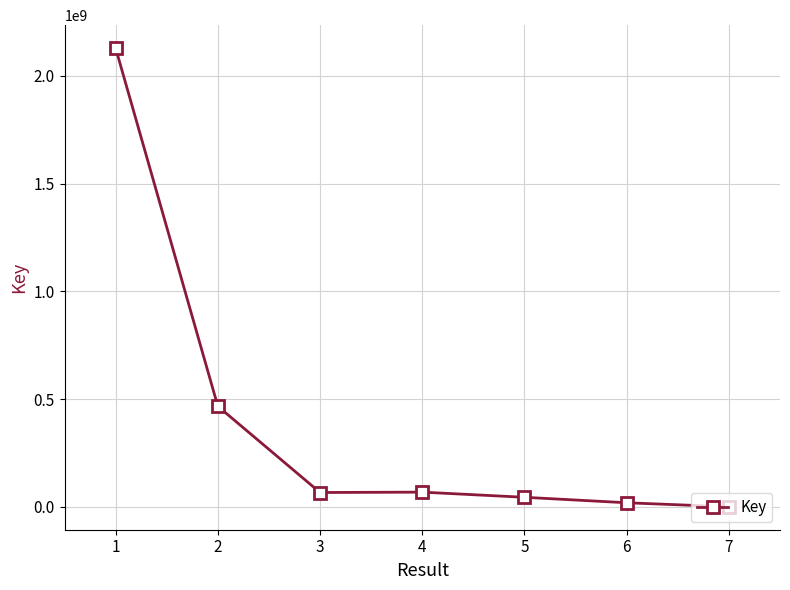

The value at 2 is 466819687. True or false?

True